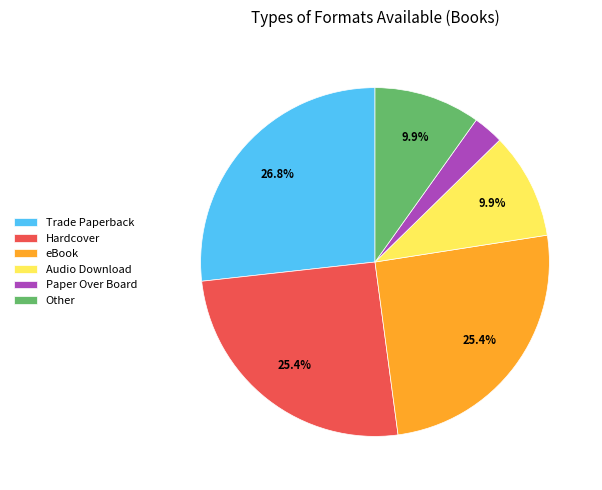

Does any single category account for the majority?

No